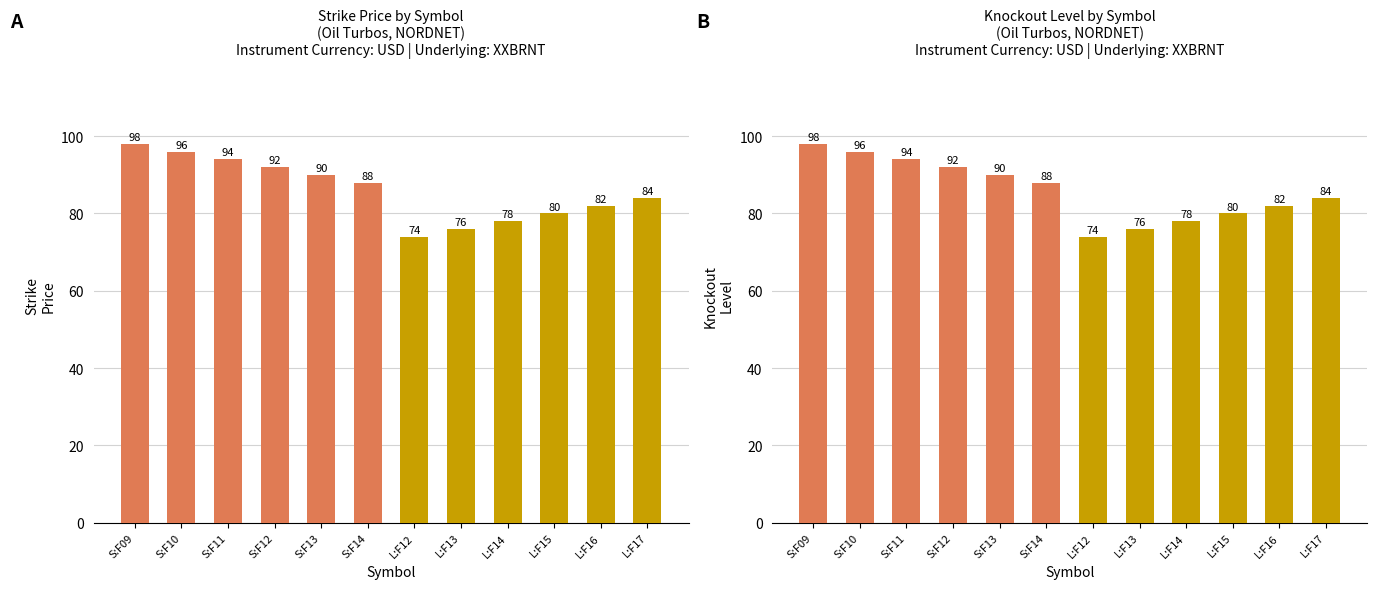

What is the greatest value displayed?

98